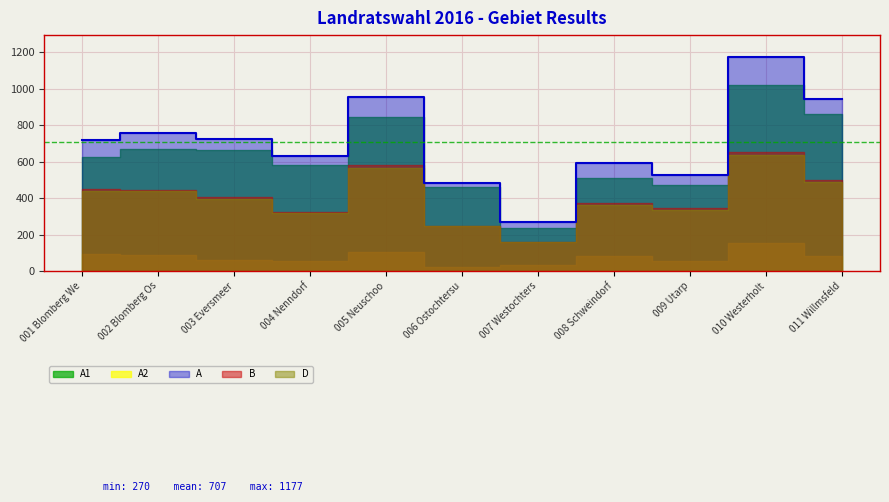

True or false: A1 and B intersect in this chart.

False